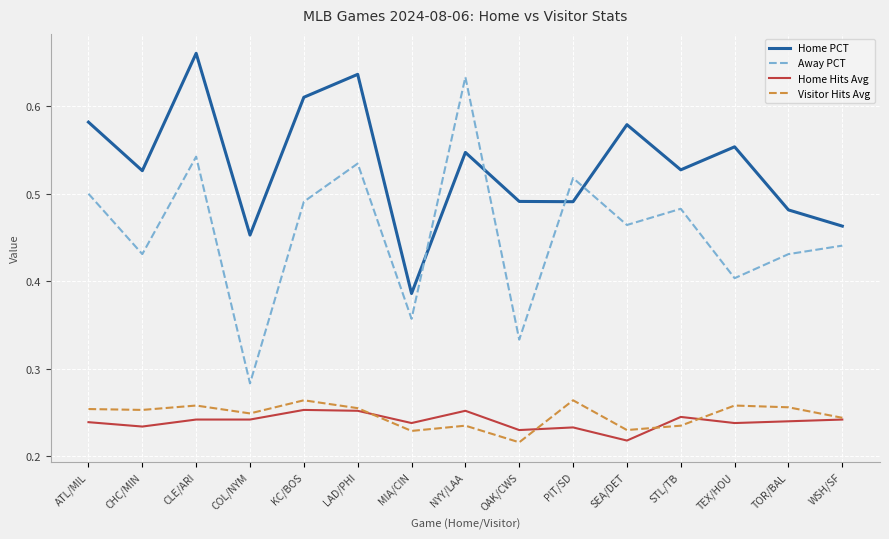

How many lines are shown in the chart?

4